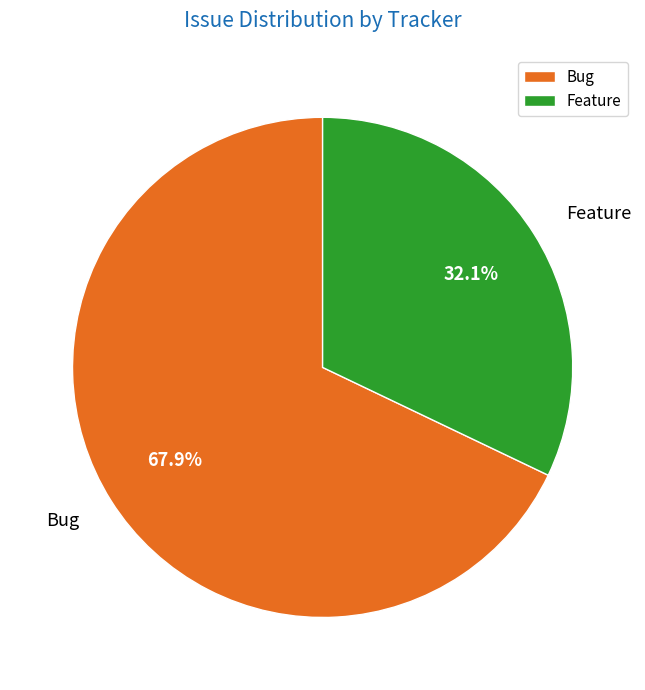

What portion of the pie excludes Feature?

67.9%